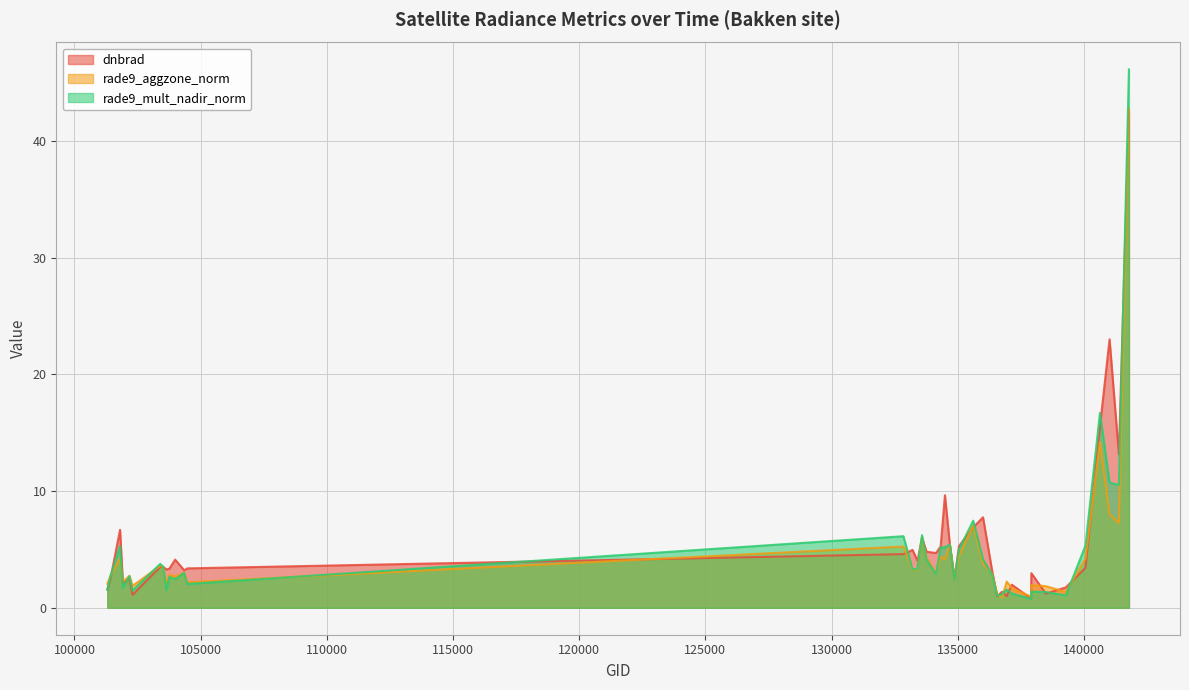

The value of dnbrad at 136001 is 7.8. True or false?

True